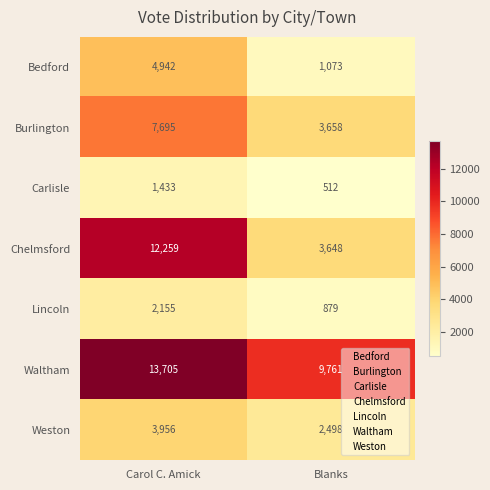

What is the sum of all Chelmsford values?

15907